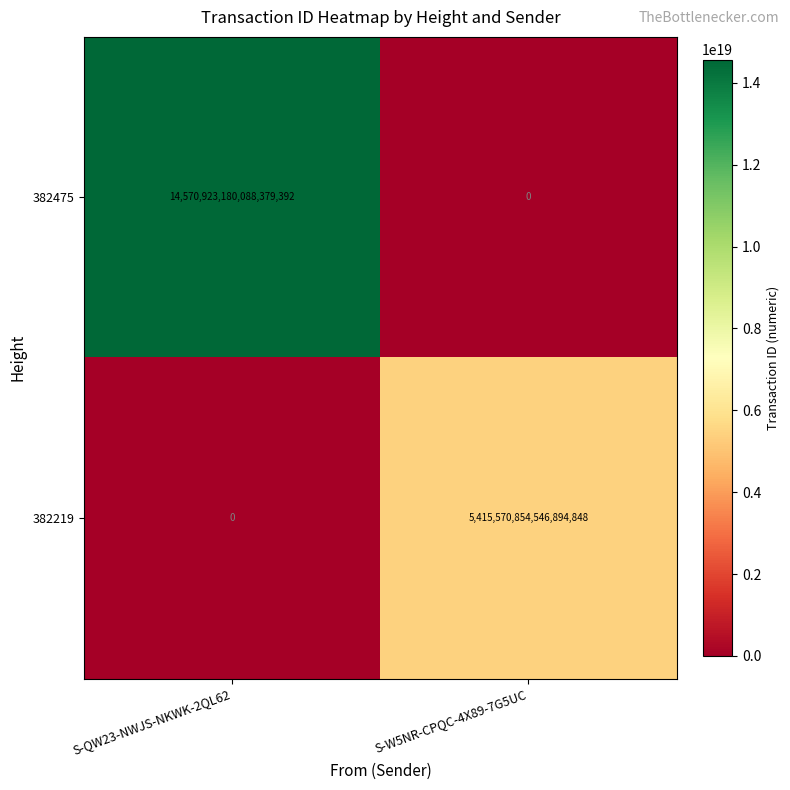

Which series has the widest spread of values?

382475